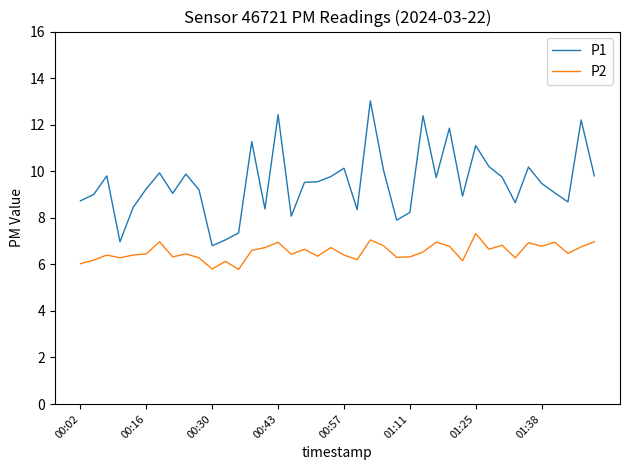

What is the maximum value for P1?

13.0